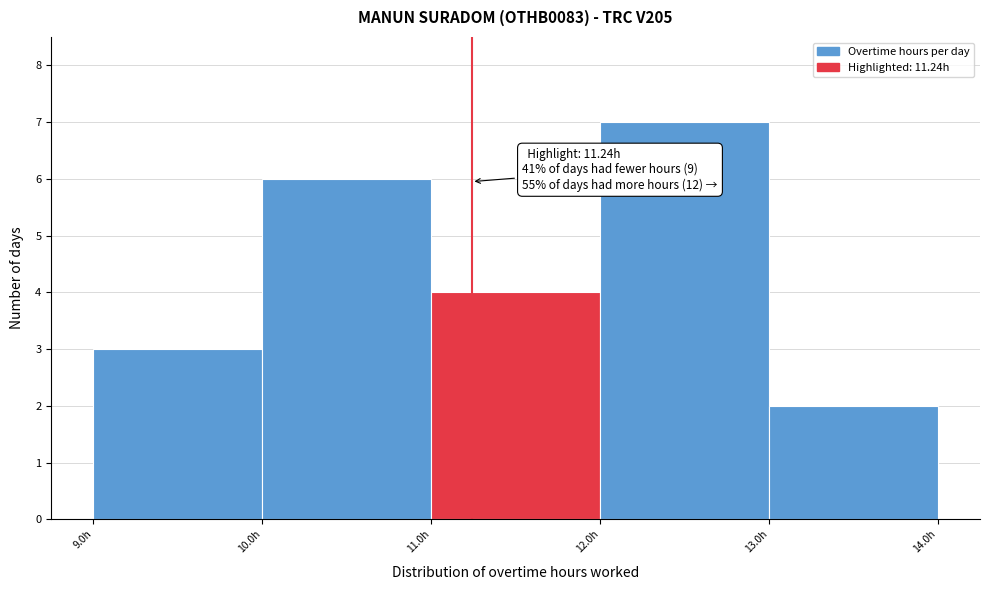

Over which range of the x-axis is the bar tallest?

12 to 13